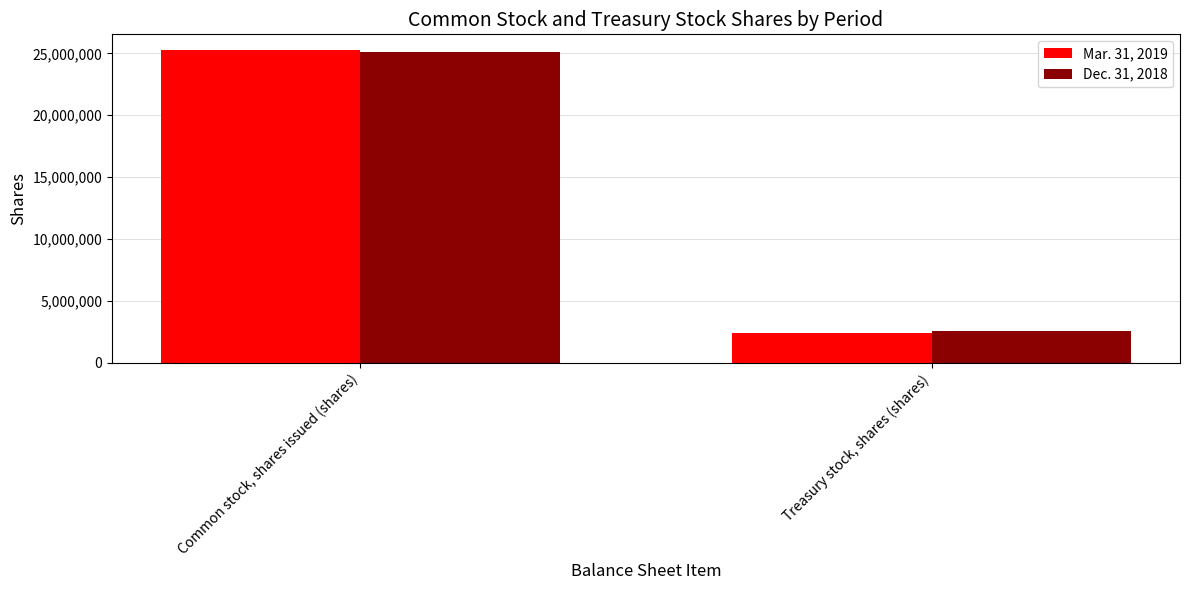

What is the approximate value of Mar. 31, 2019 at Common stock, shares issued (shares), to the nearest 10?

25275900